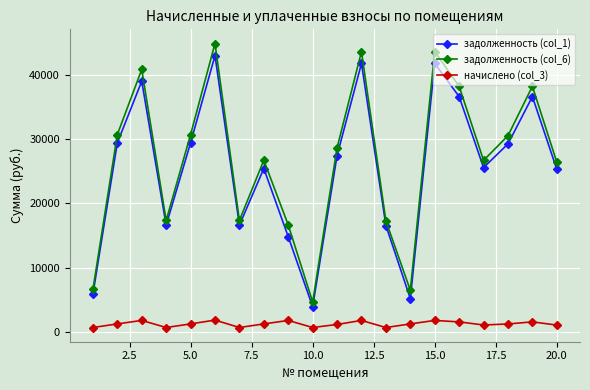

What is the maximum value for задолженность (col_6)?

44856.5